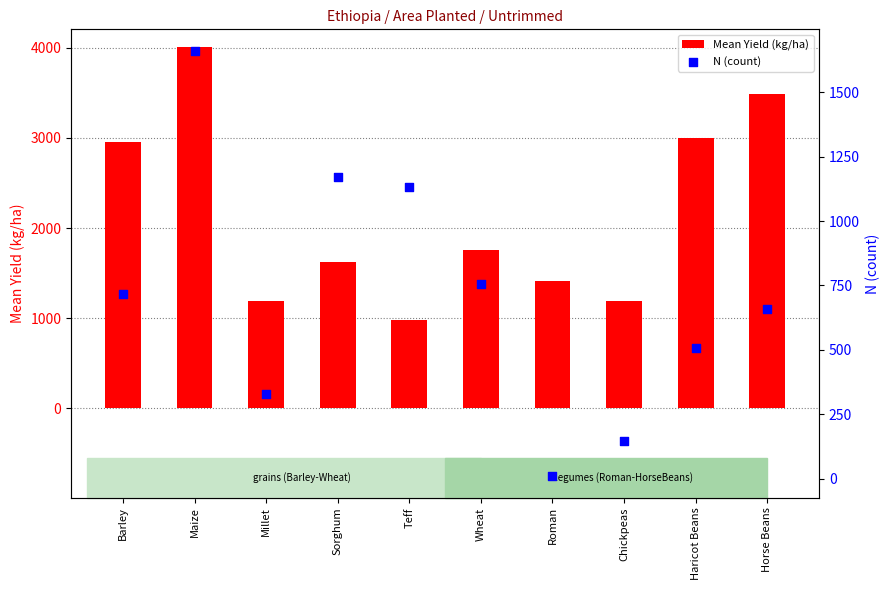

Which series has the largest Y range (max minus min)?

Mean Yield (kg/ha)